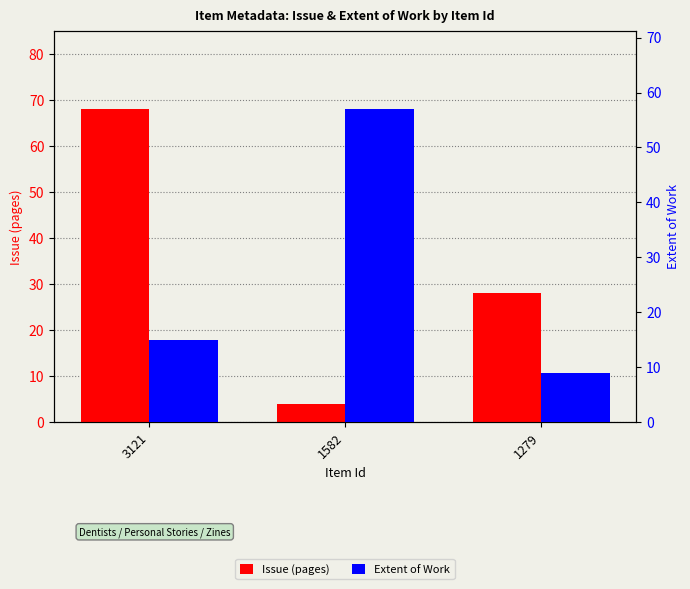

The Extent of Work series shows 16 at 1279. True or false?

False